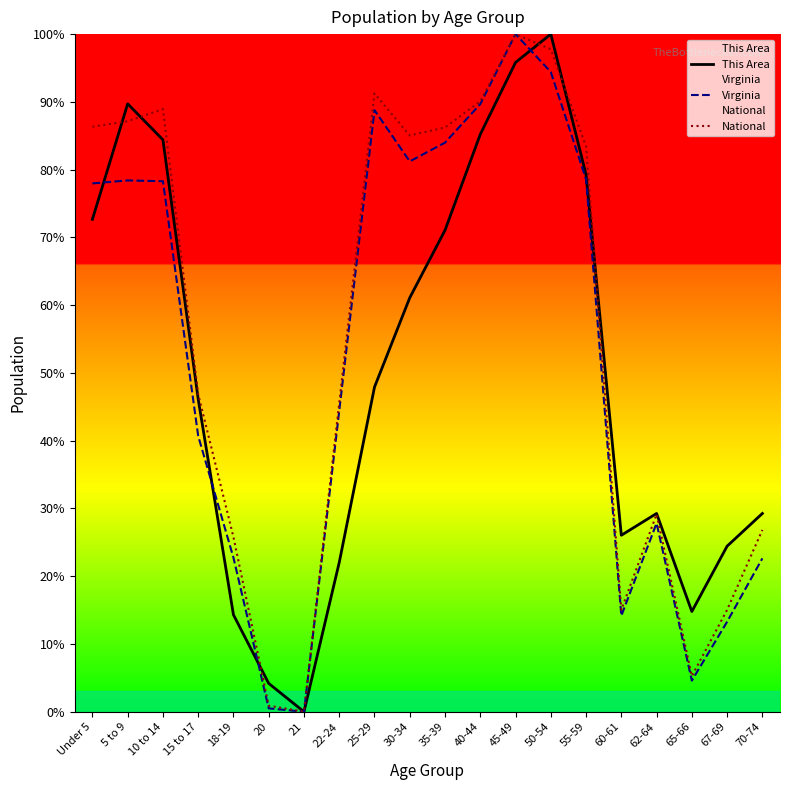

True or false: This Area has a value of 0.9 at 5 to 9.

True